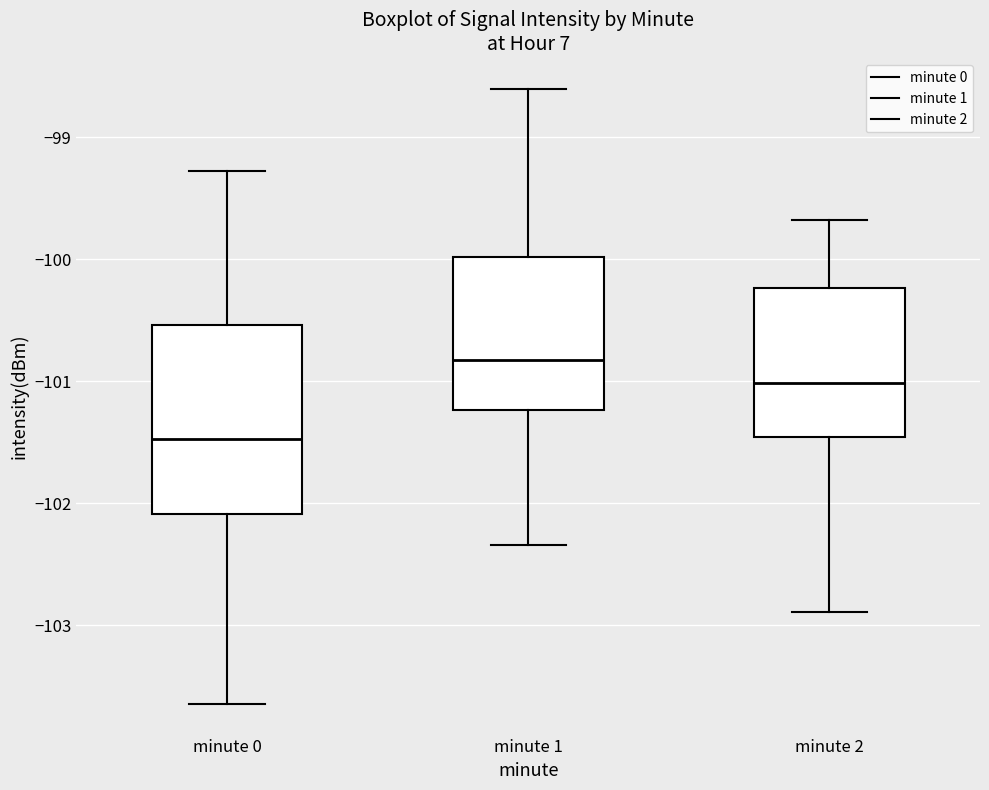

Reading left to right, transcribe this box plot: for each box, give where its median line is, the range the box spans, and where its two whiskers end, as read against the y-axis. The values are not printed on the chart, so give them approximately, as read against the axis.

minute 0: median -101.5, box -102.1 to -100.5, whiskers -103.6 to -99.3
minute 1: median -100.8, box -101.2 to -100.0, whiskers -102.3 to -98.6
minute 2: median -101.0, box -101.5 to -100.2, whiskers -102.9 to -99.7